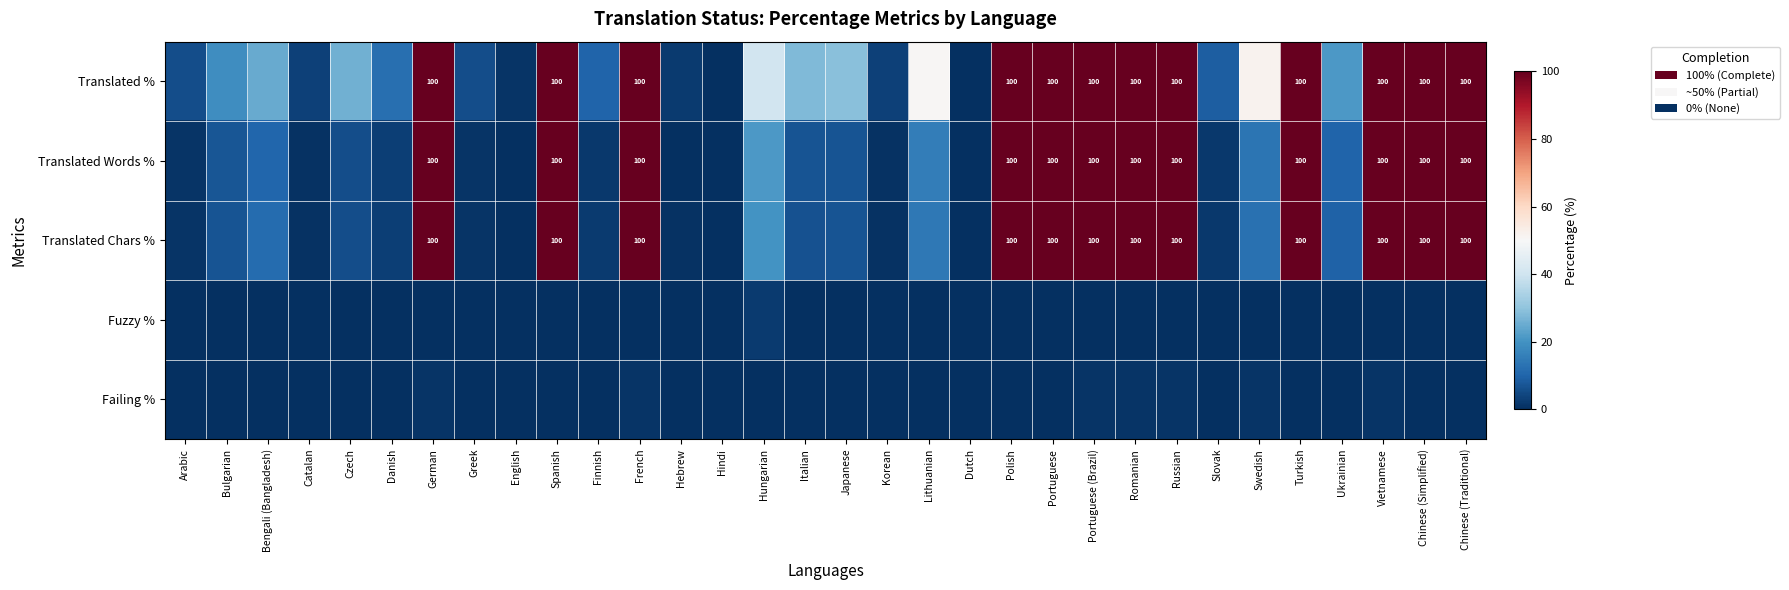

The value of Translated % at French is 100.0. True or false?

True